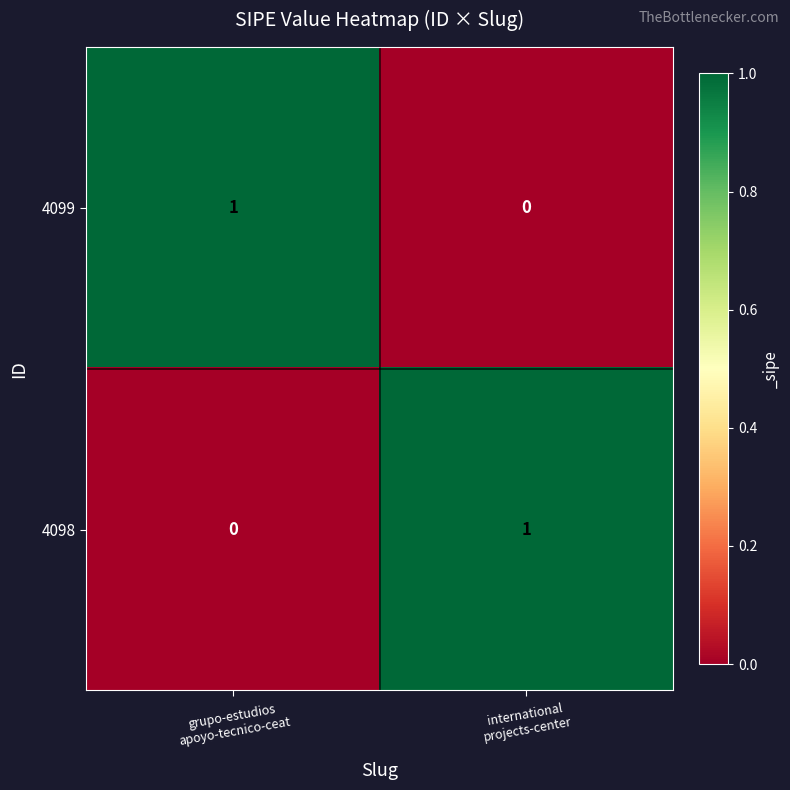

Rank the series at grupo-estudios
apoyo-tecnico-ceat from lowest to highest value.

4098, 4099